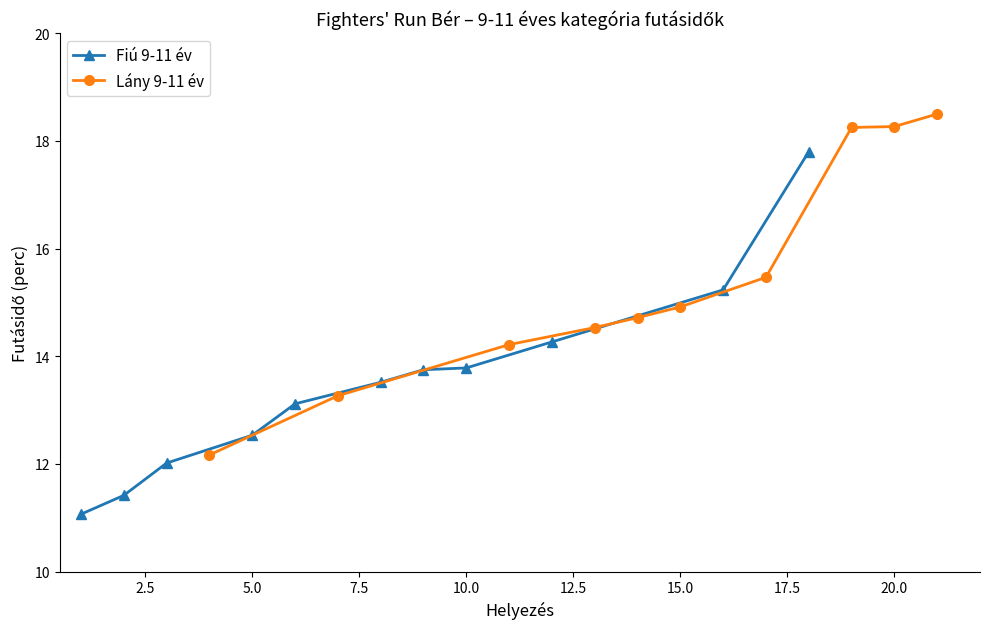

Is it true that Lány 9-11 év equals 29.7 at 20.0?

False